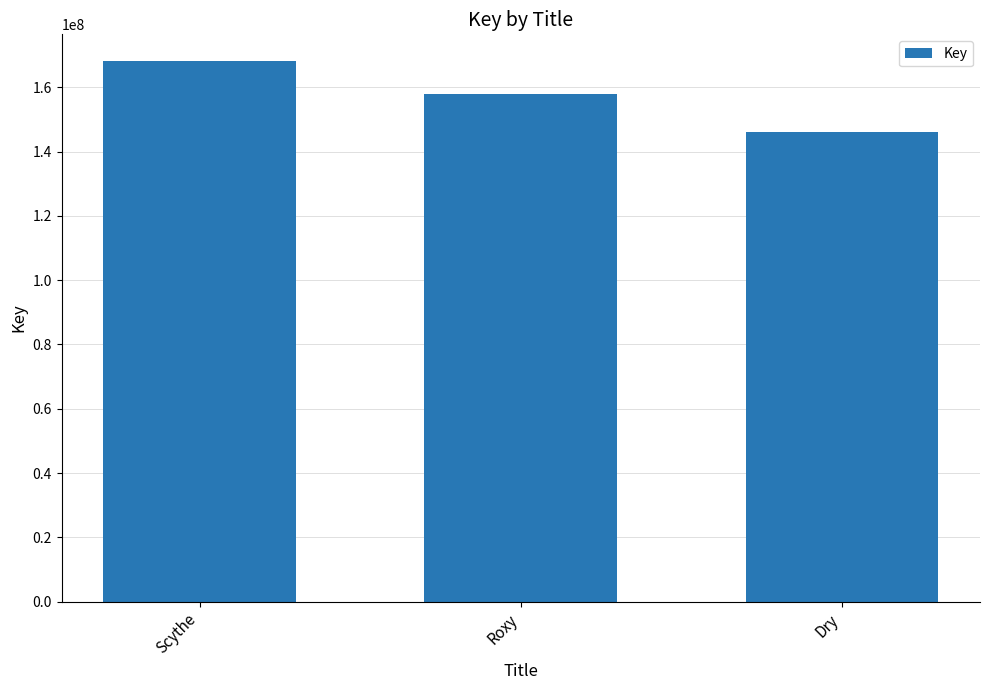

How many distinct data groups are displayed?

1